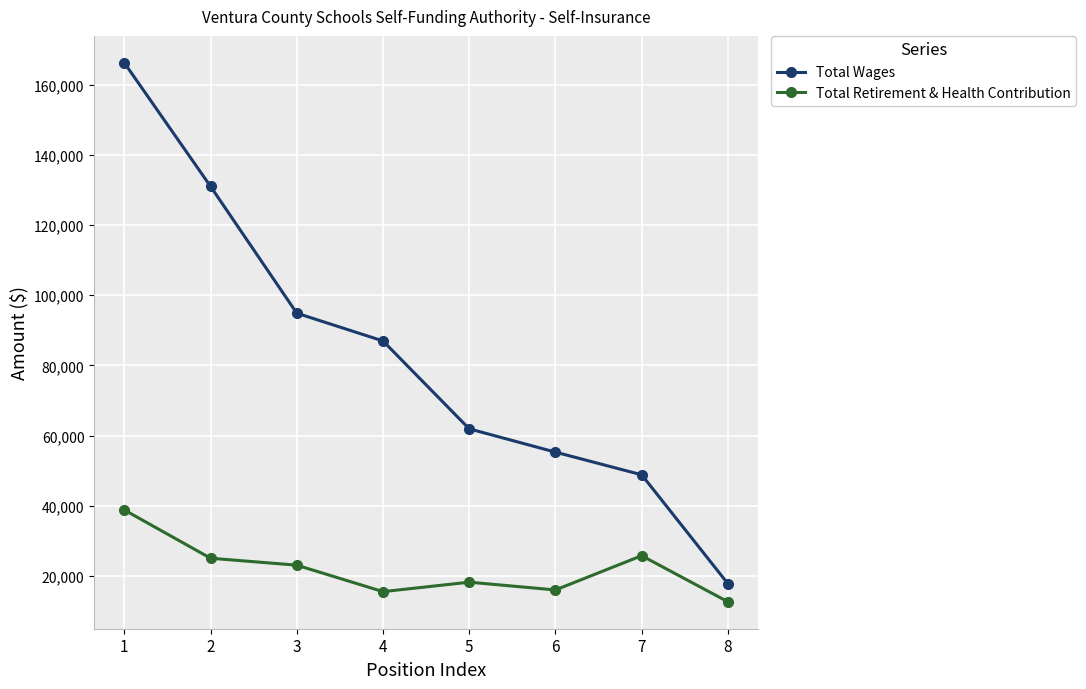

True or false: Total Wages and Total Retirement & Health Contribution intersect in this chart.

False